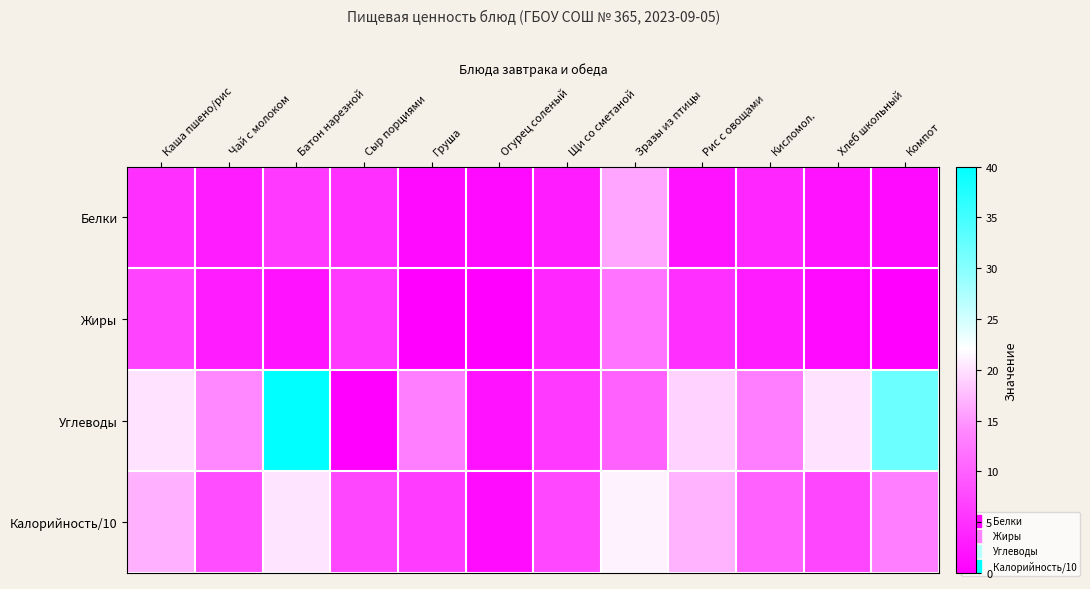

Which category has the lowest value across all series?

Груша